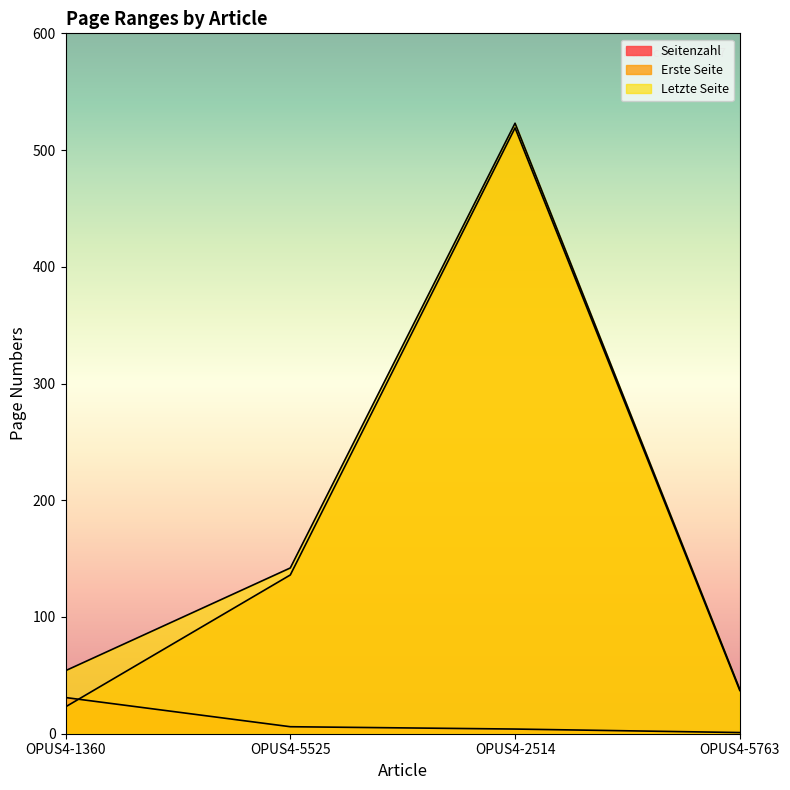

How many data points in Letzte Seite are less than 142?

2